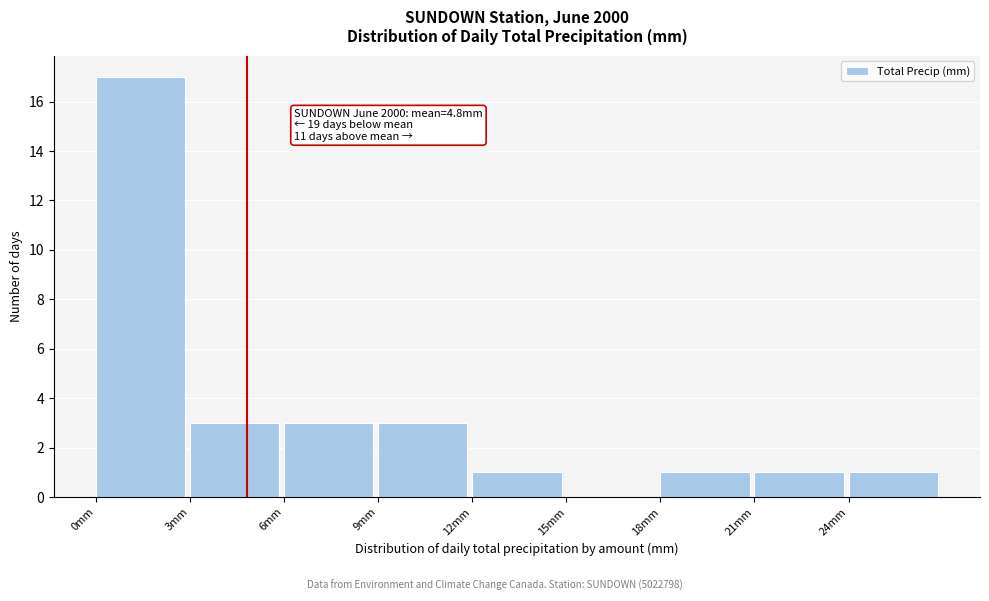

Which range on the x-axis has the tallest bar?

0 to 3